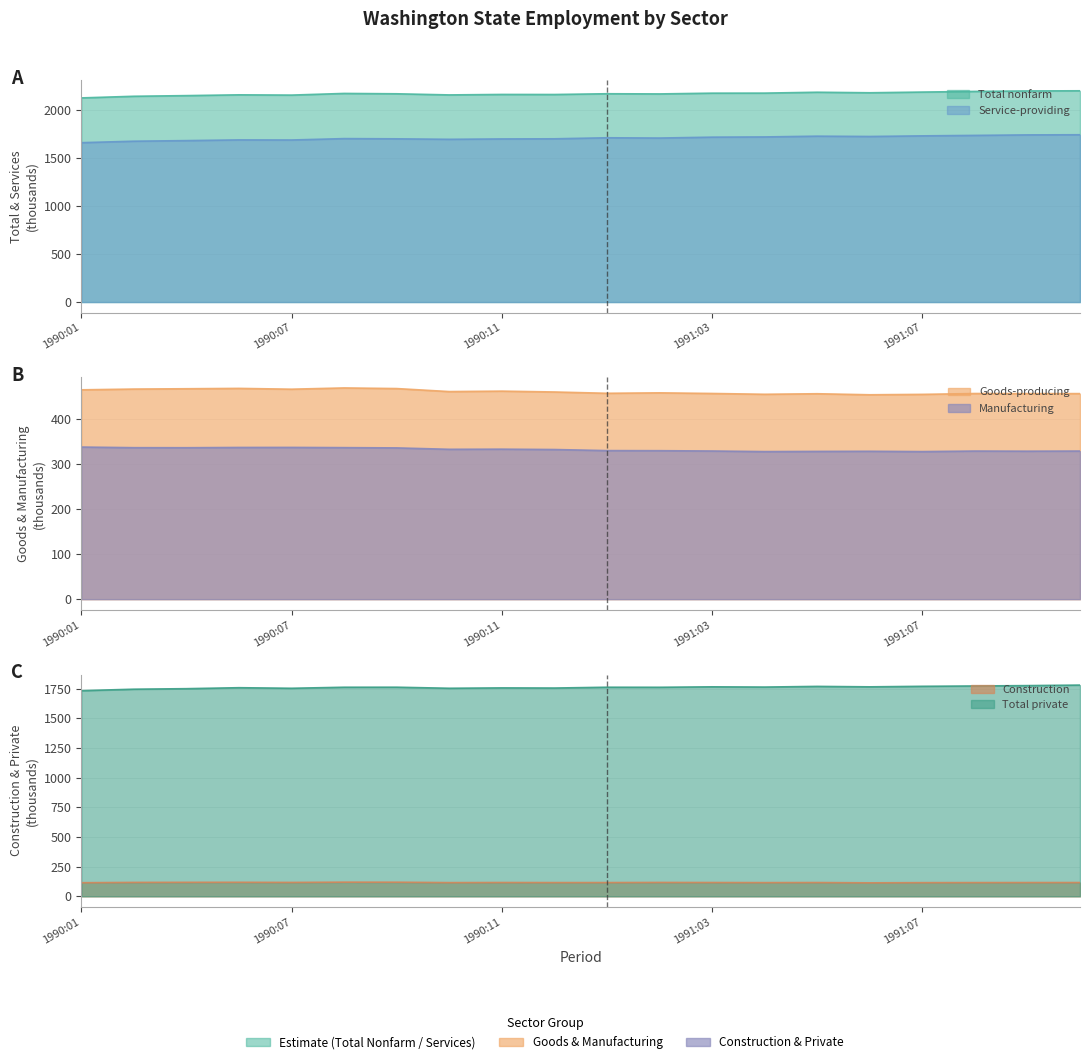

Reading left to right, transcribe all the data shown in this chart.

Total nonfarm: 2122.2	2139.3	2146.1	2154.3	2151.5	2168.8	2165.1	2153.4	2158.3	2157.7	2165.6	2163.7	2171.6	2172.1	2181.3	2175.7	2183.0	2189.8	2194.8	2196.3
Total private: 1733.1	1745.5	1749.9	1758.1	1753.3	1762.0	1762.3	1753.4	1756.5	1755.3	1762.1	1761.7	1765.5	1763.5	1769.2	1765.4	1769.9	1772.7	1775.7	1780.2
Goods-producing: 465.4	467.1	467.8	468.6	466.8	469.6	468.2	461.5	462.5	460.6	457.7	458.7	457.3	455.5	456.7	454.4	455.3	457.2	457.0	457.0
Construction: 114.8	117.4	118.1	118.4	117.2	119.5	119.1	115.7	116.6	116.0	116.1	117.1	116.5	115.7	116.3	113.8	115.4	115.9	116.2	116.3
Manufacturing: 338.2	336.8	336.7	337.3	337.4	336.9	336.3	333.2	333.5	332.7	330.3	330.1	329.4	328.1	328.5	328.8	328.1	329.3	329.0	329.3
Service-providing: 1656.8	1672.2	1678.3	1685.7	1684.7	1699.2	1696.9	1691.9	1695.8	1697.1	1707.9	1705.0	1714.3	1716.6	1724.6	1721.3	1727.7	1732.6	1737.8	1739.3